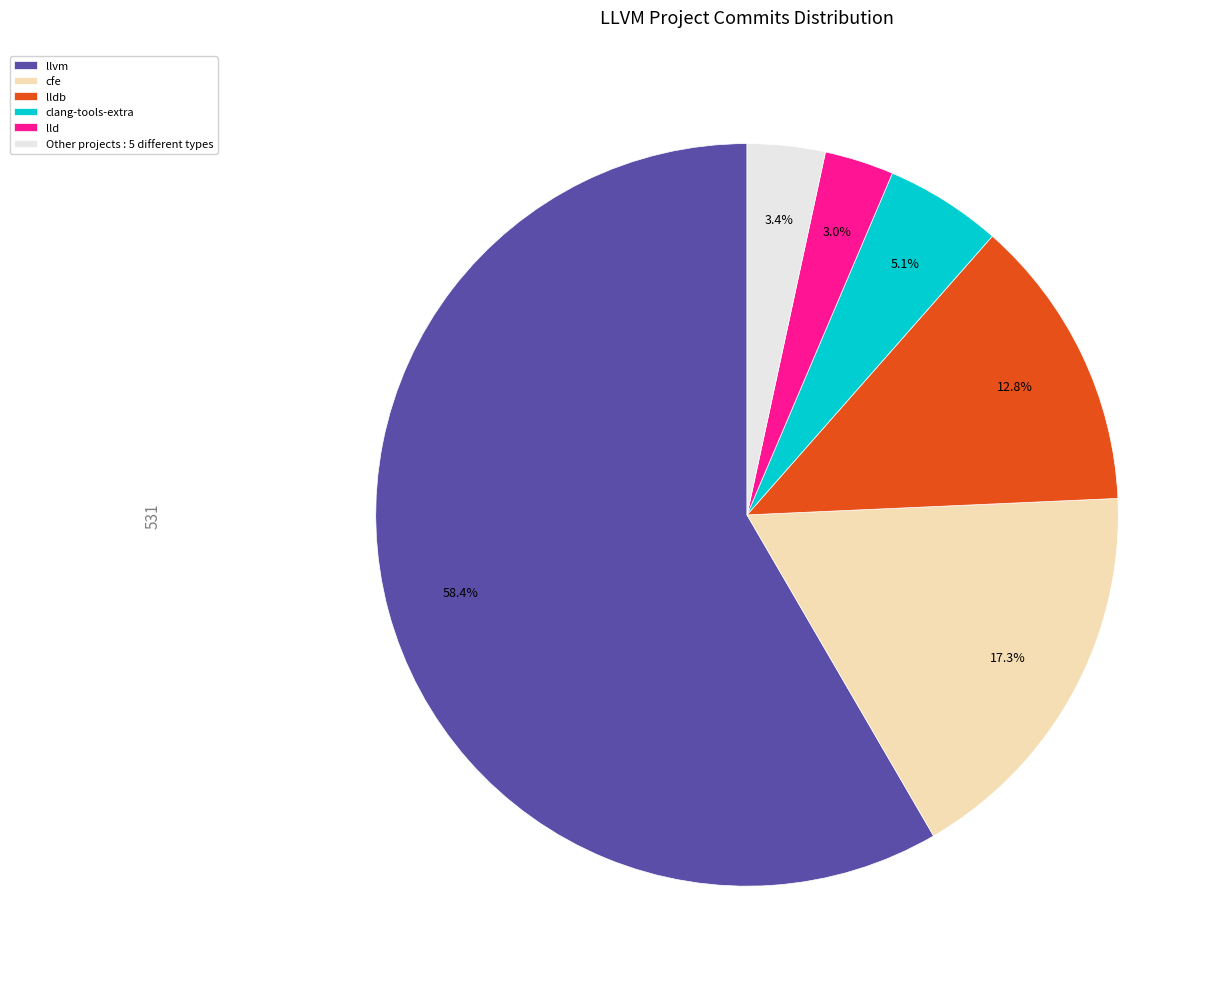

Which category has the biggest portion of the pie?

llvm